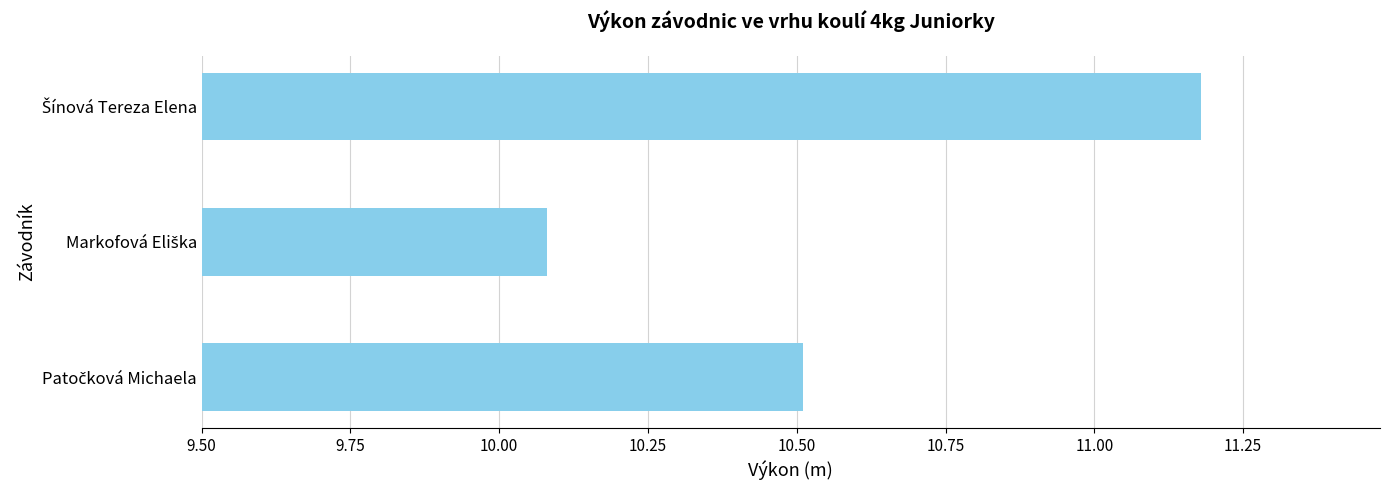

What is the difference between the second highest and minimum values?

0.4